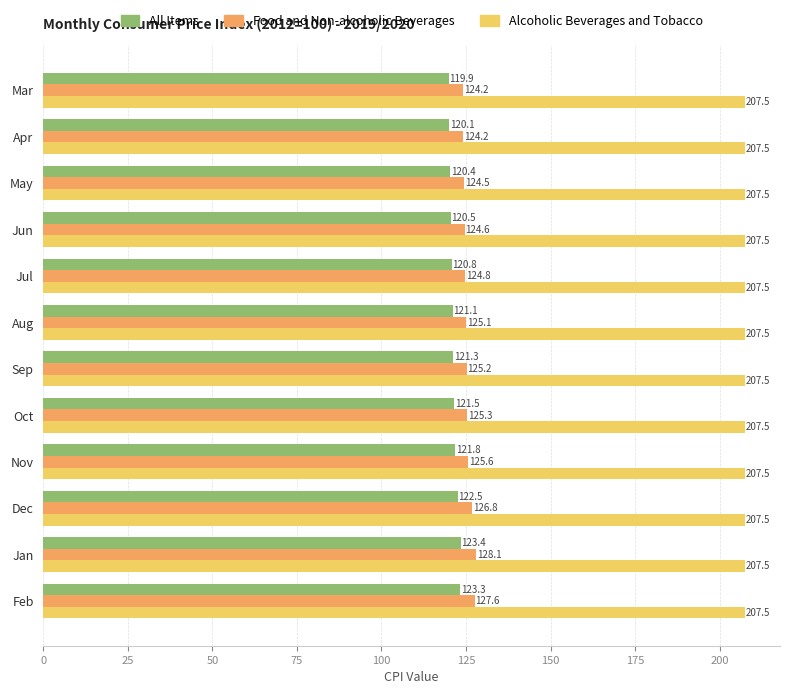

What is the greatest value displayed?

207.5